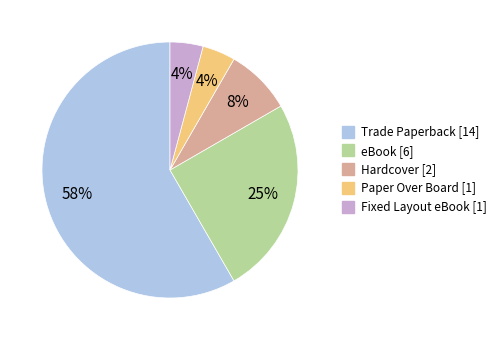

Is Fixed Layout eBook the majority of the pie?

No